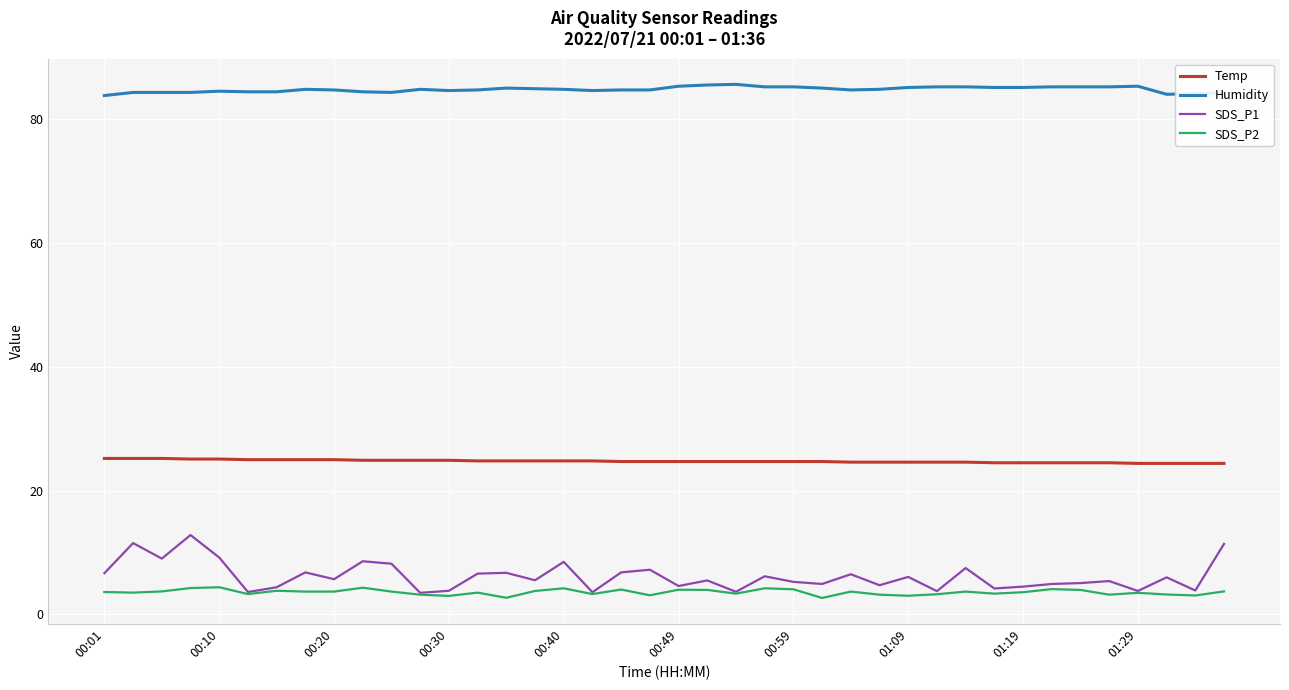

What is the minimum value for SDS_P1?

3.5